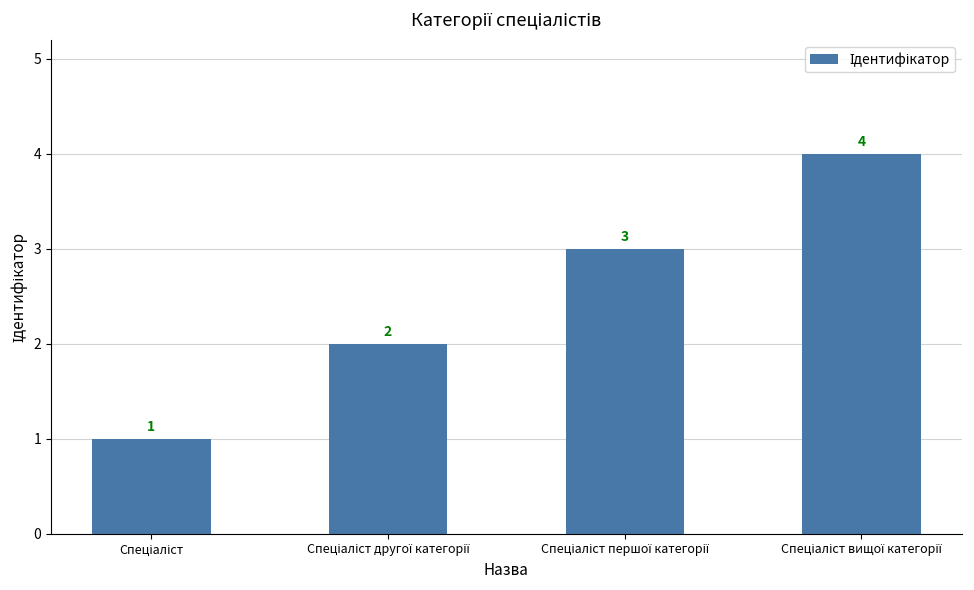

What is the greatest value displayed?

4